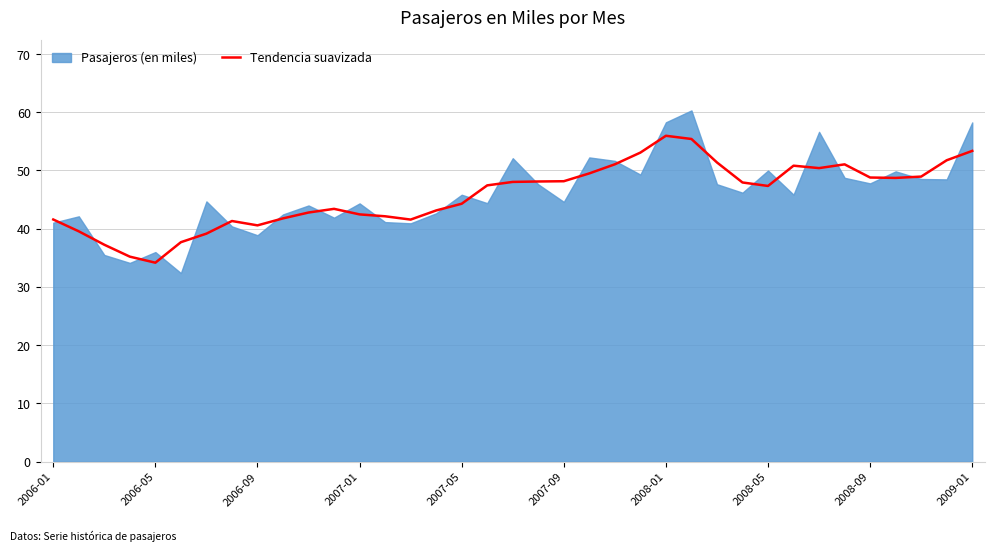

Is it true that Tendencia suavizada equals 16.5 at 2008-05?

False